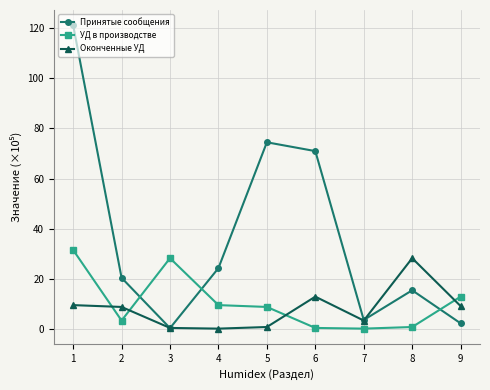

True or false: Оконченные УД and УД в производстве intersect in this chart.

True